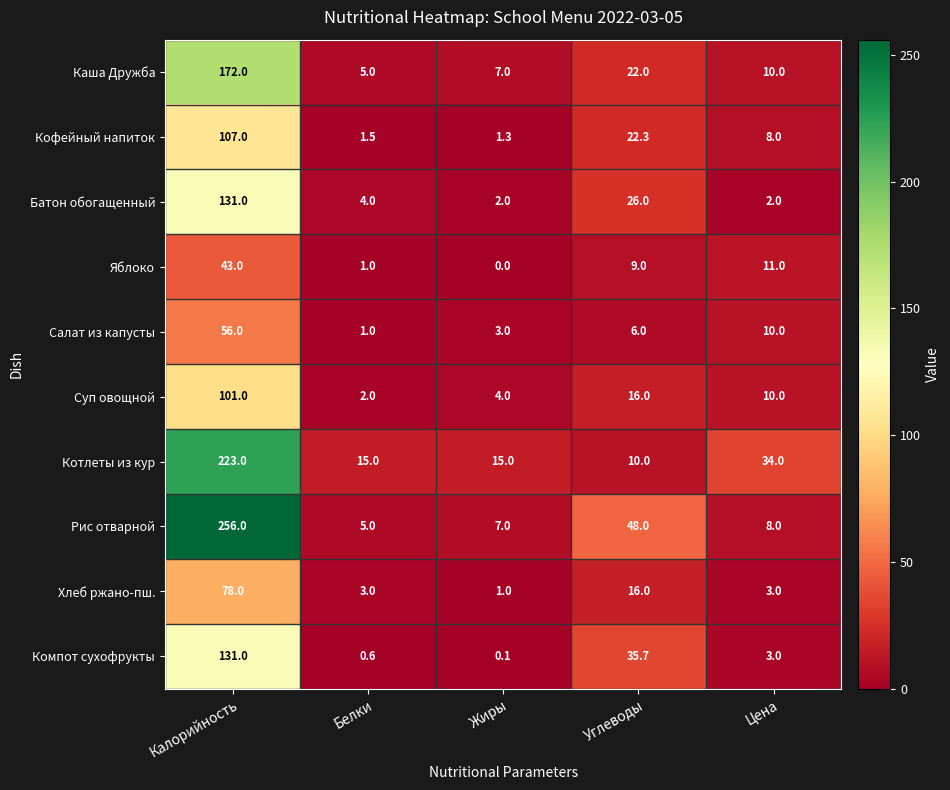

Is it true that Каша Дружба equals 172.0 at Калорийность?

True